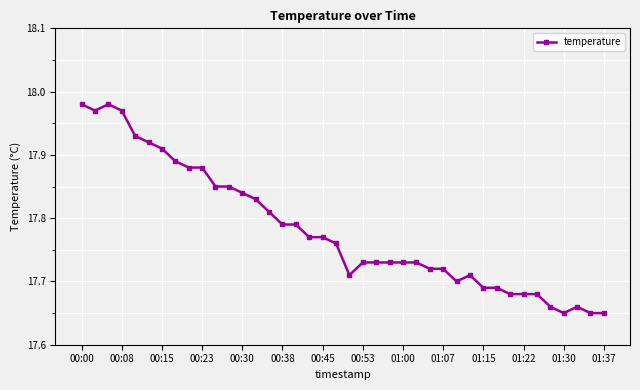

What is the difference between the maximum and minimum values?

0.3